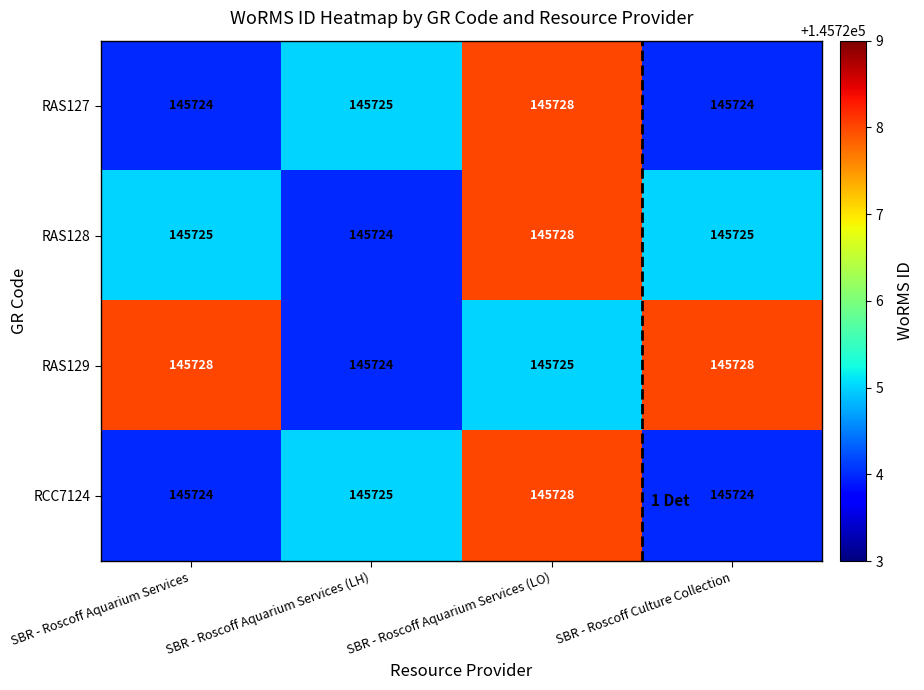

At which label is RAS127 closest to 145726?

SBR - Roscoff Aquarium Services (LH)